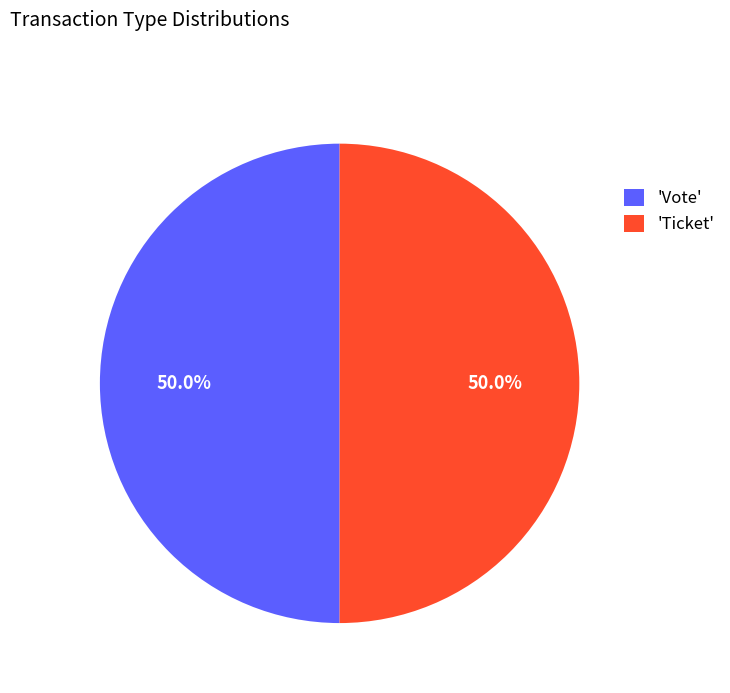

What percentage is NOT represented by 'Ticket'?

50.0%